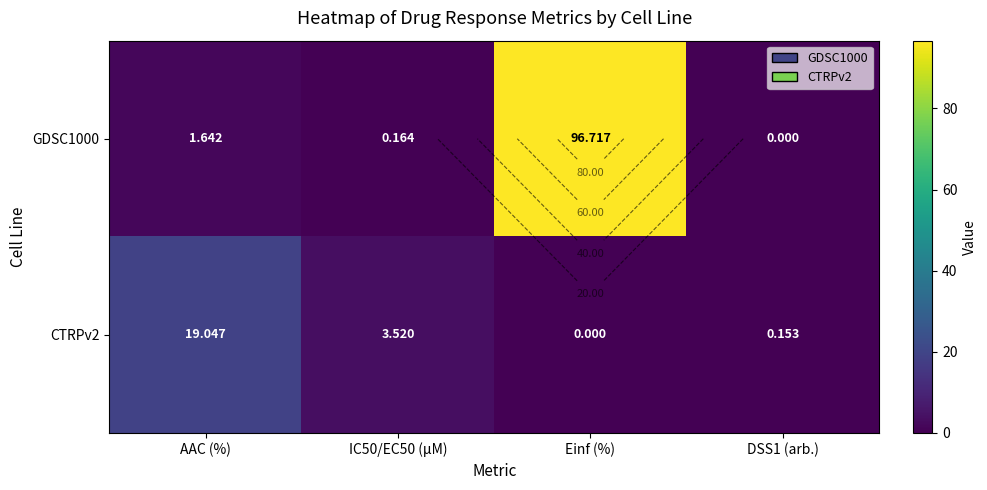

Which series has the largest total across all categories?

GDSC1000